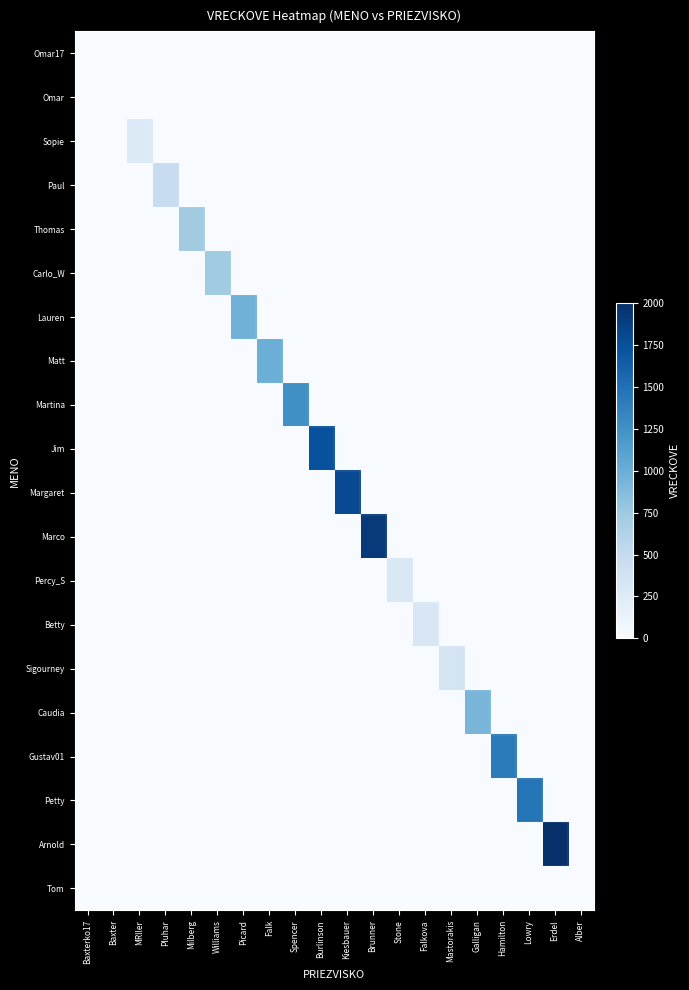

Which category has the highest value across all series?

Erdel